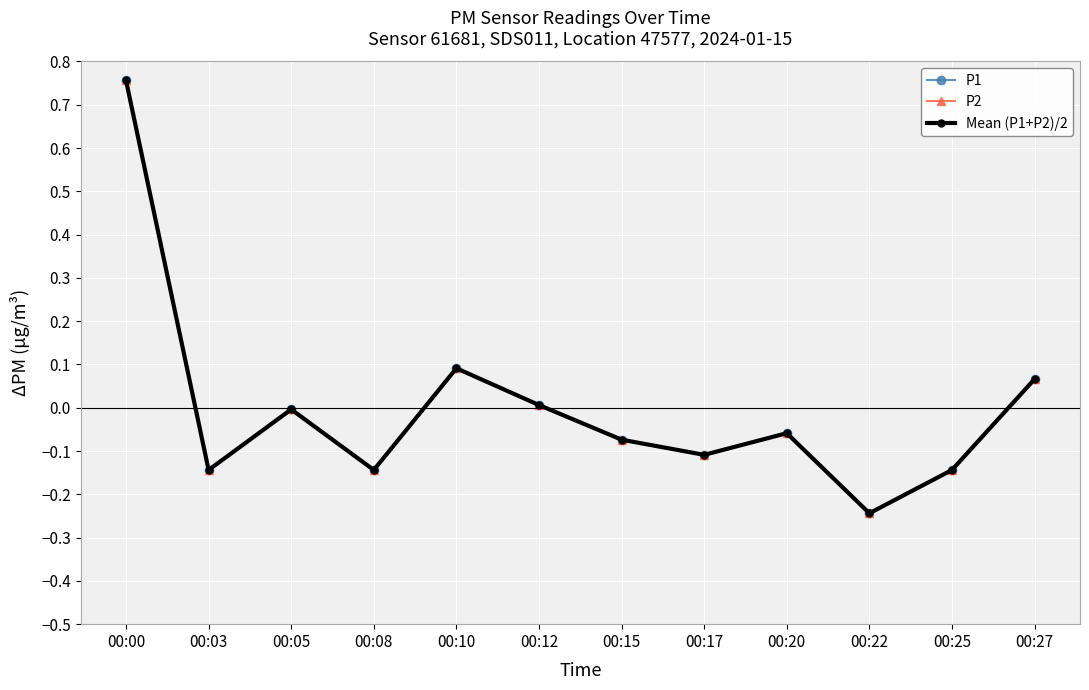

List the series in order of their peak value, highest first.

P1, P2, Mean (P1+P2)/2